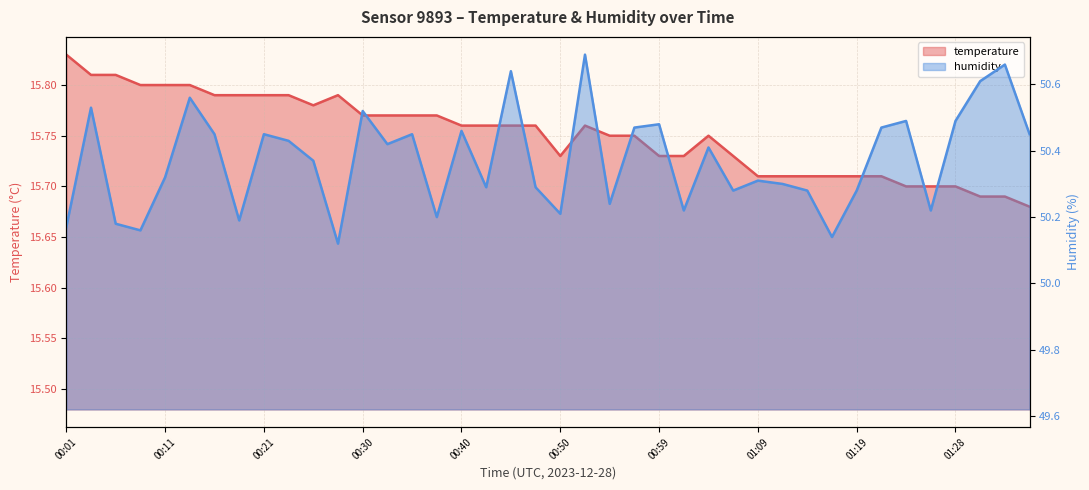

Which category has the lowest value in the temperature series?

01:36